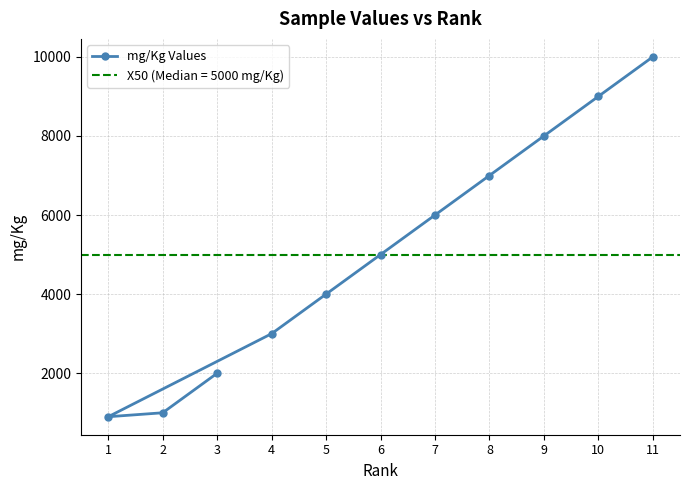

List the labels in order of value, smallest first.

1, 2, 3, 4, 5, 6, 7, 8, 9, 10, 11